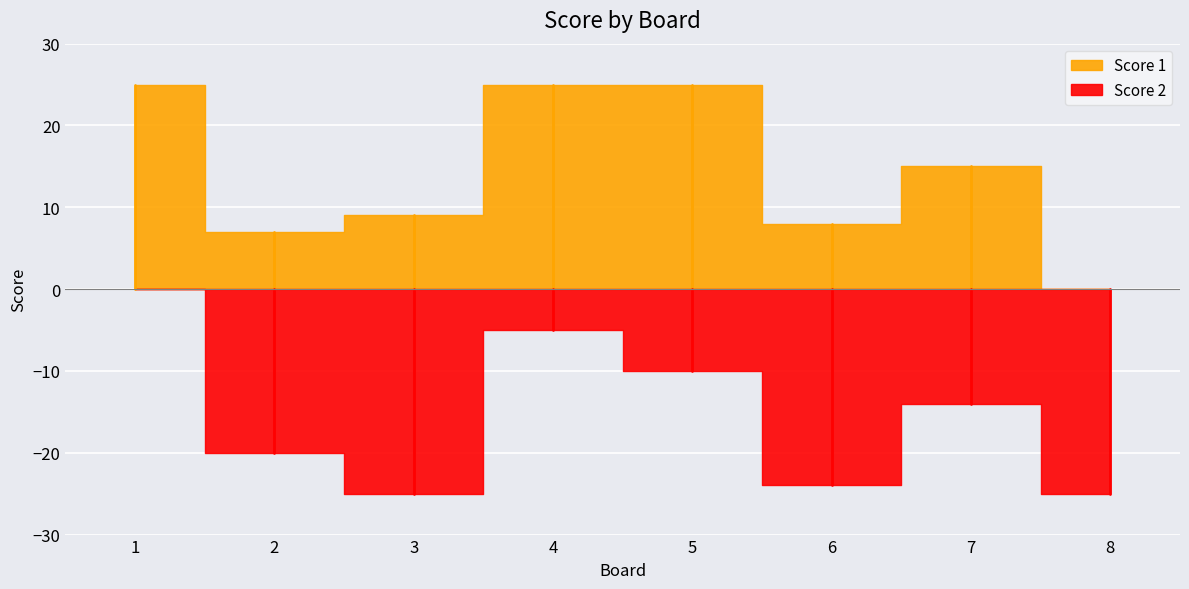

Between 5 and 3, which is larger?

5